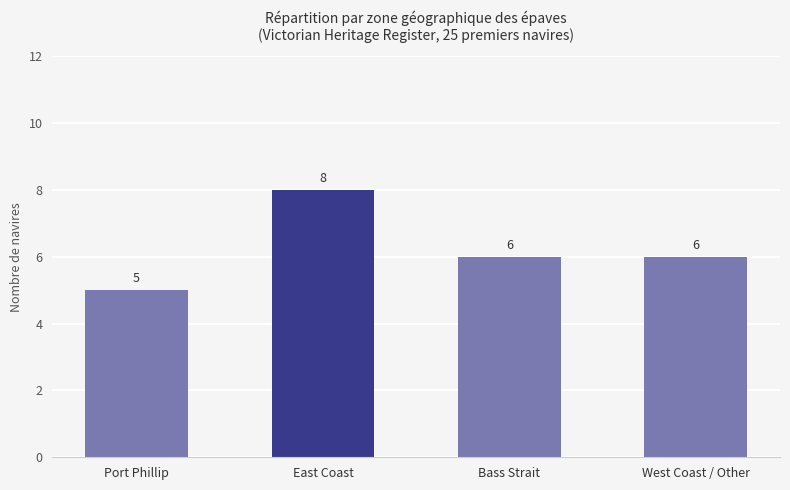

Which label corresponds to the smallest value in the chart?

Port Phillip